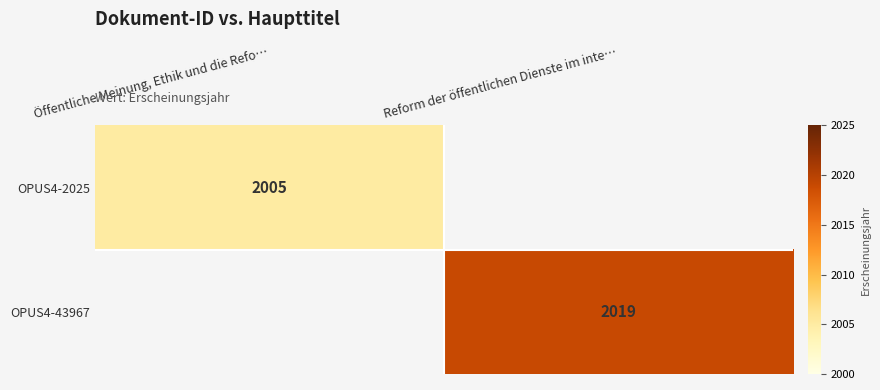

The value of OPUS4-2025 at Öffentliche Meinung, Ethik und die Refo… is 549. True or false?

False